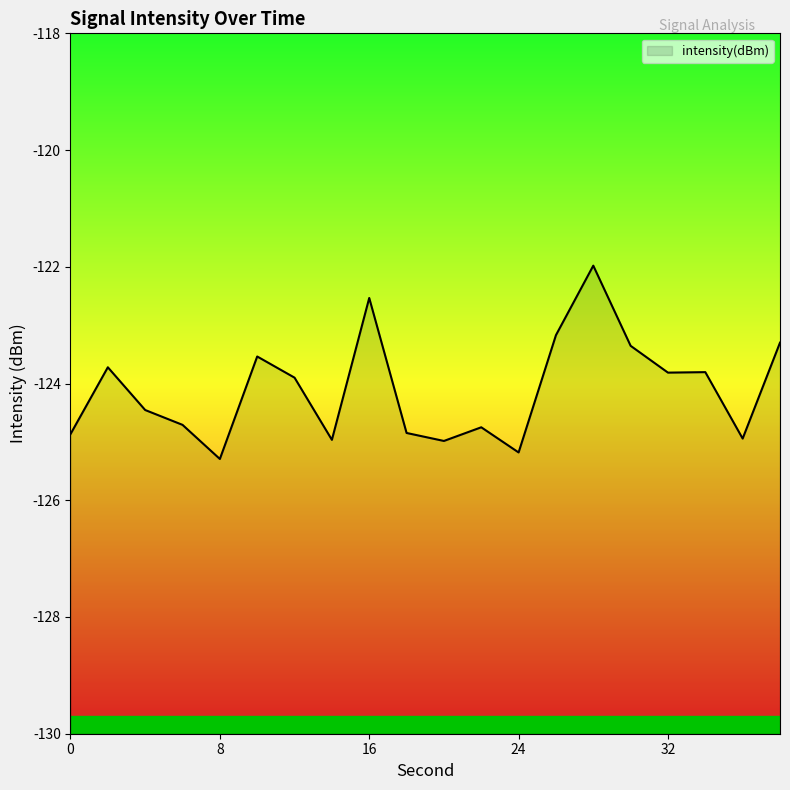

Reading left to right, what are all the values shown in this chart?

-124.9	-123.7	-124.5	-124.7	-125.3	-123.5	-123.9	-125.0	-122.5	-124.8	-125.0	-124.7	-125.2	-123.2	-122.0	-123.4	-123.8	-123.8	-124.9	-123.3